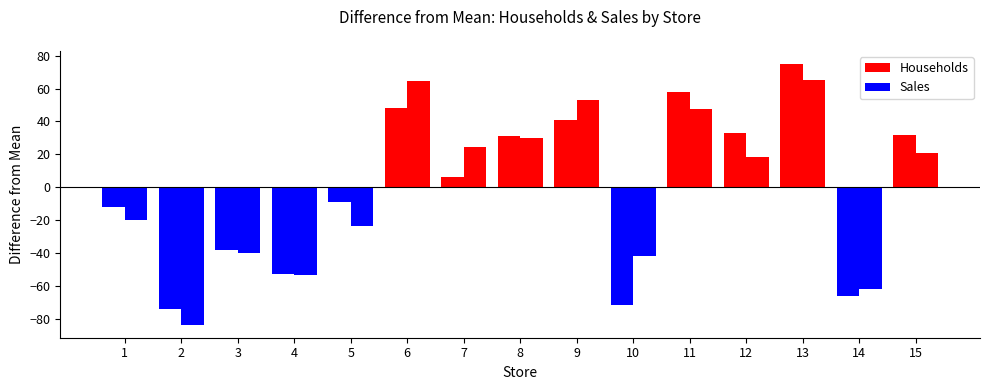

Is the value of Sales at 11 greater than the value of Households at 11?

No